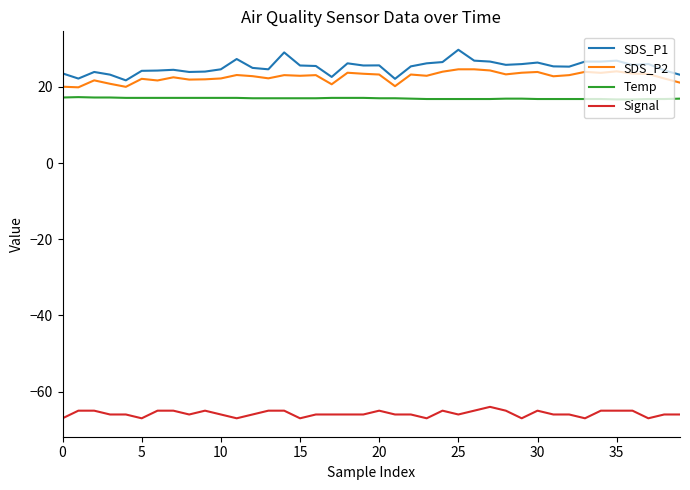

What is the maximum value shown in the chart?

29.7